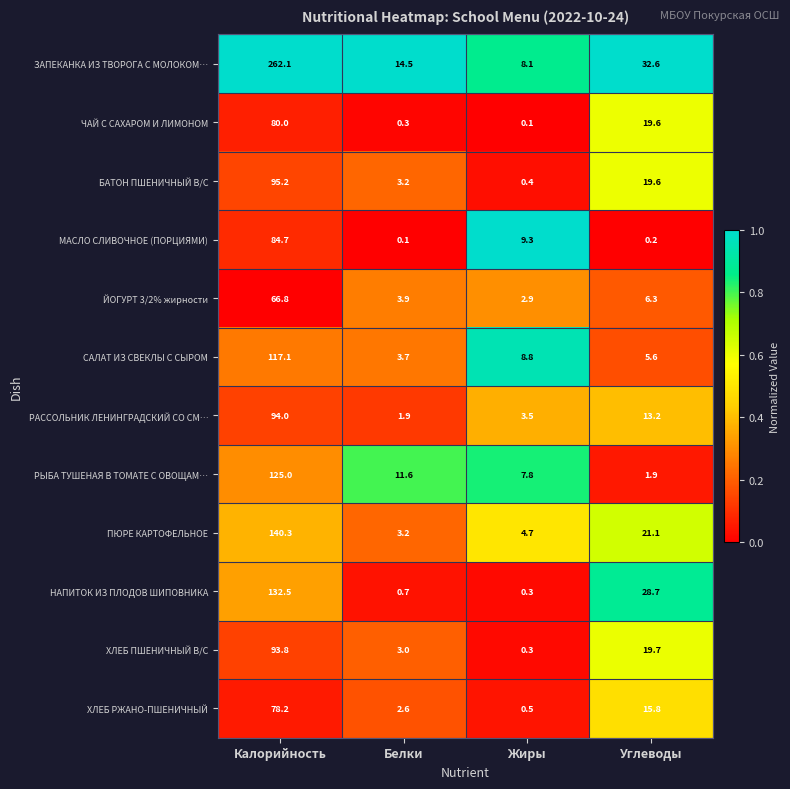

What is the average value of the САЛАТ ИЗ СВЕКЛЫ С СЫРОМ series?

33.8